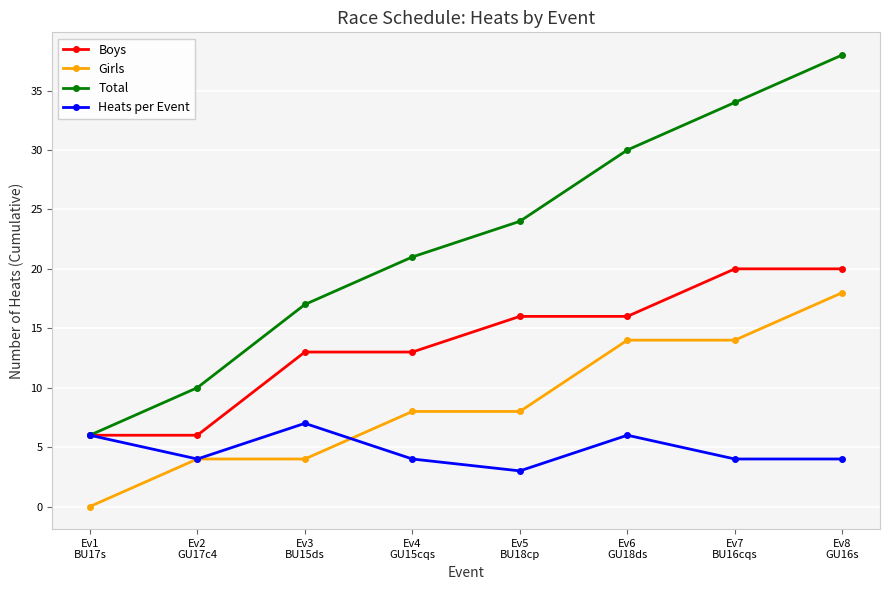

The Girls series shows 6 at Ev1
BU17s. True or false?

False